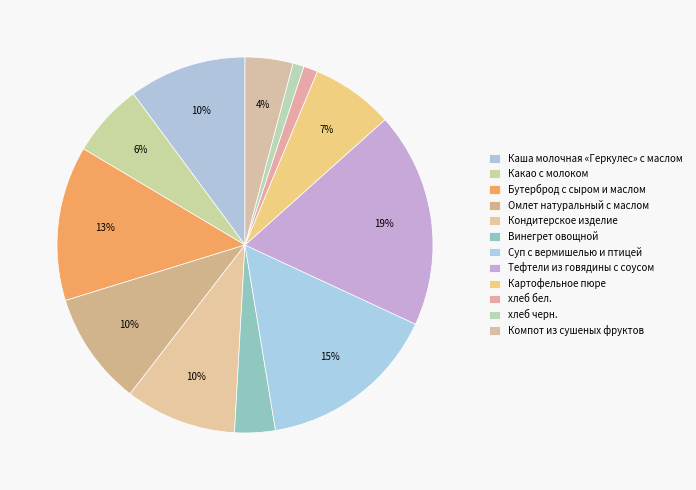

To the nearest percent, what portion does Кондитерское изделие represent?

10%